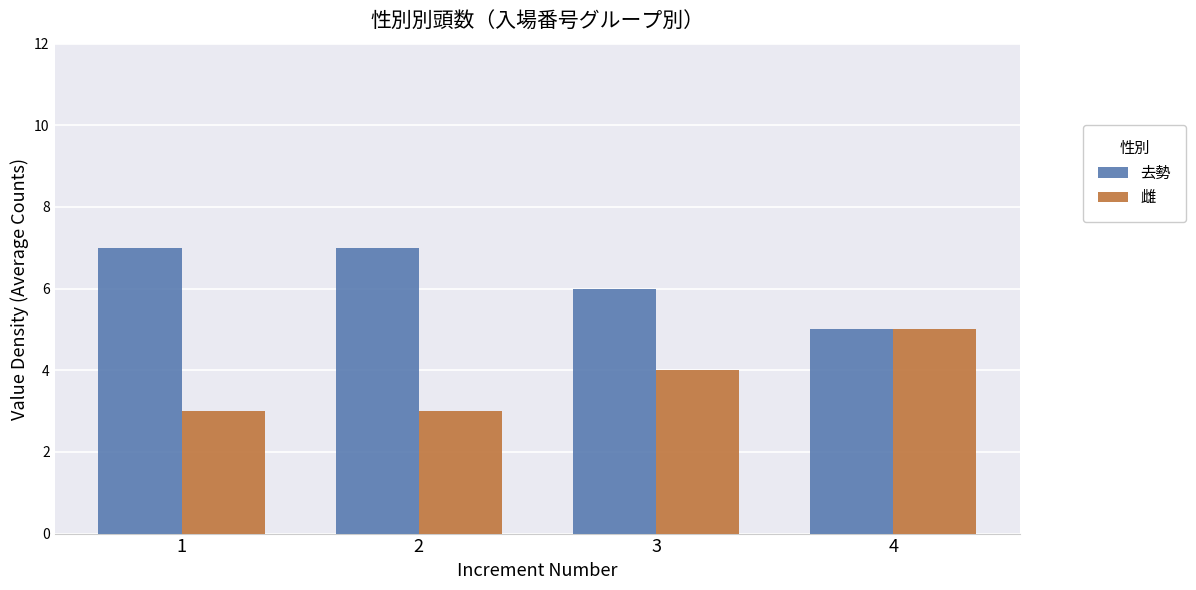

How many 去勢 values are between 6 and 7?

3